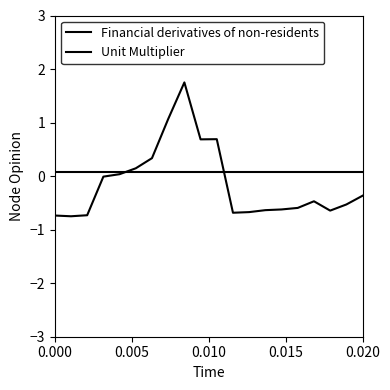

Does the chart have visible grid lines?

No